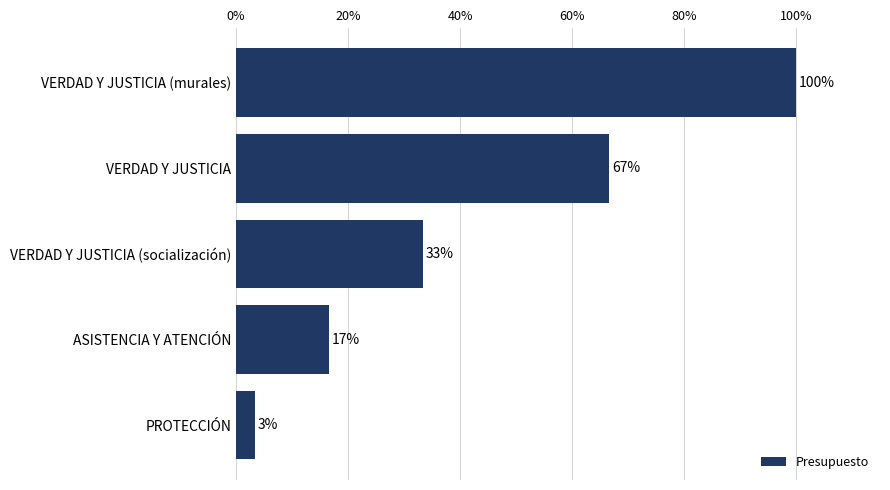

Are the bars horizontal?

Yes